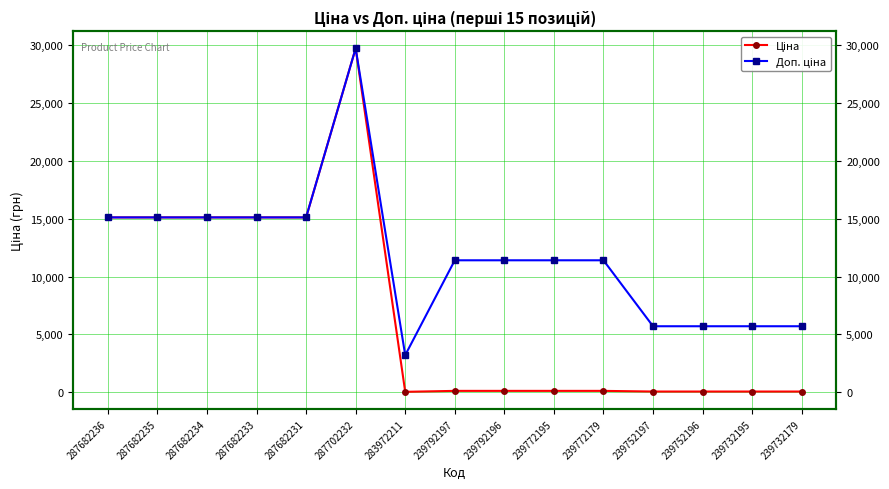

How many categories are shown in the chart?

15